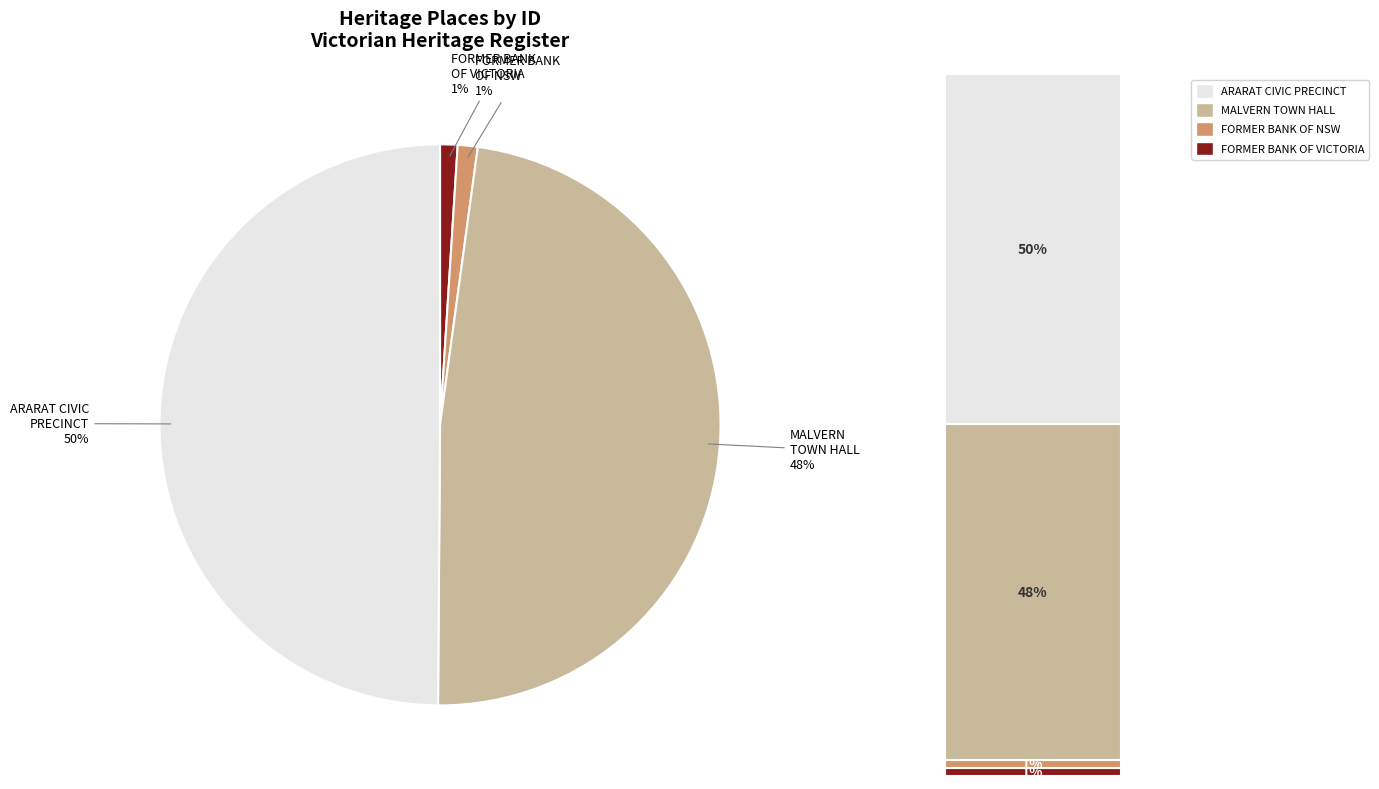

True or false: FORMER BANK OF NSW accounts for 11% of the total.

False